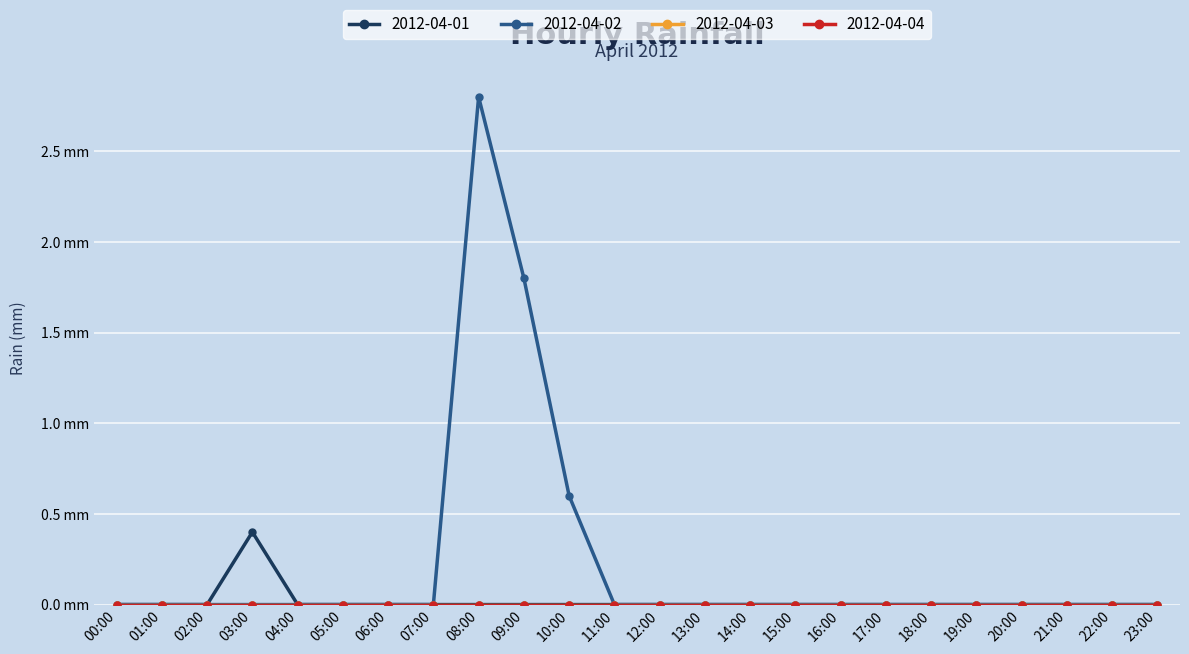

The 2012-04-01 series shows 0.2 at 05:00. True or false?

False